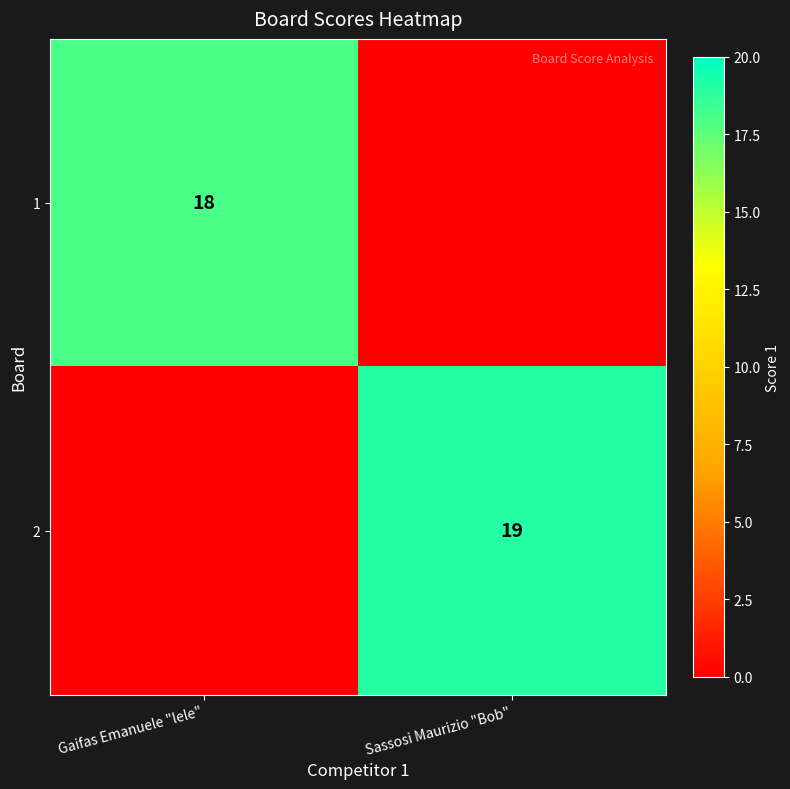

The 2 series shows 6 at Sassosi Maurizio "Bob". True or false?

False